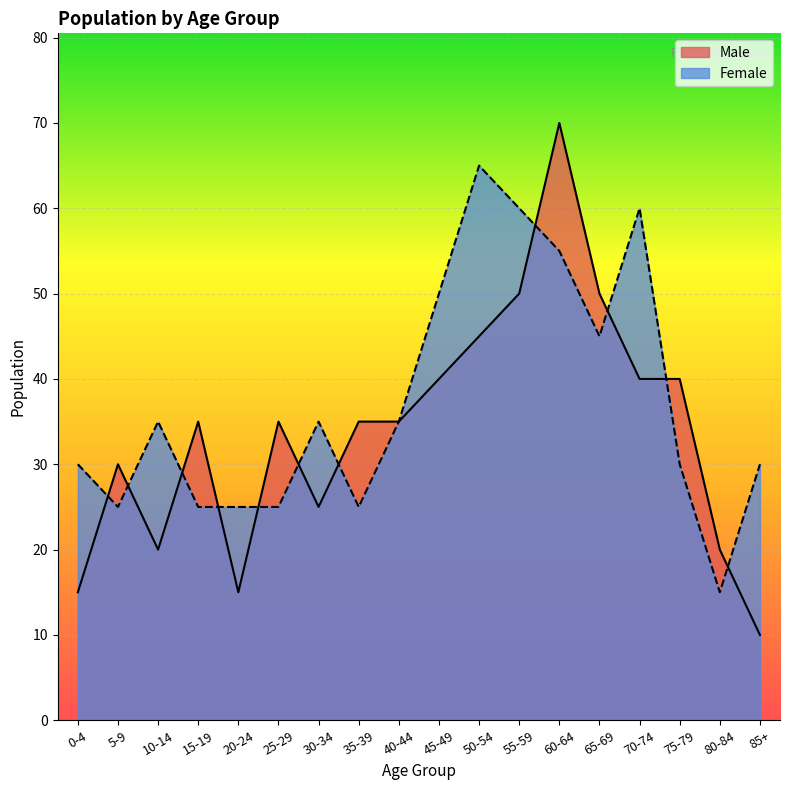

The value of Female at 25-29 is 13. True or false?

False